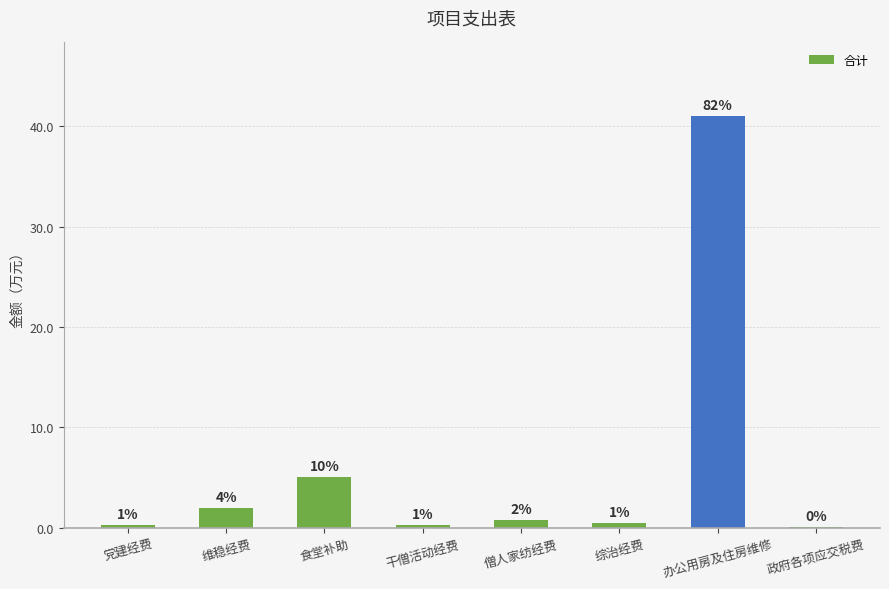

What is the change in value from 党建经费 to 综治经费?

+0.2